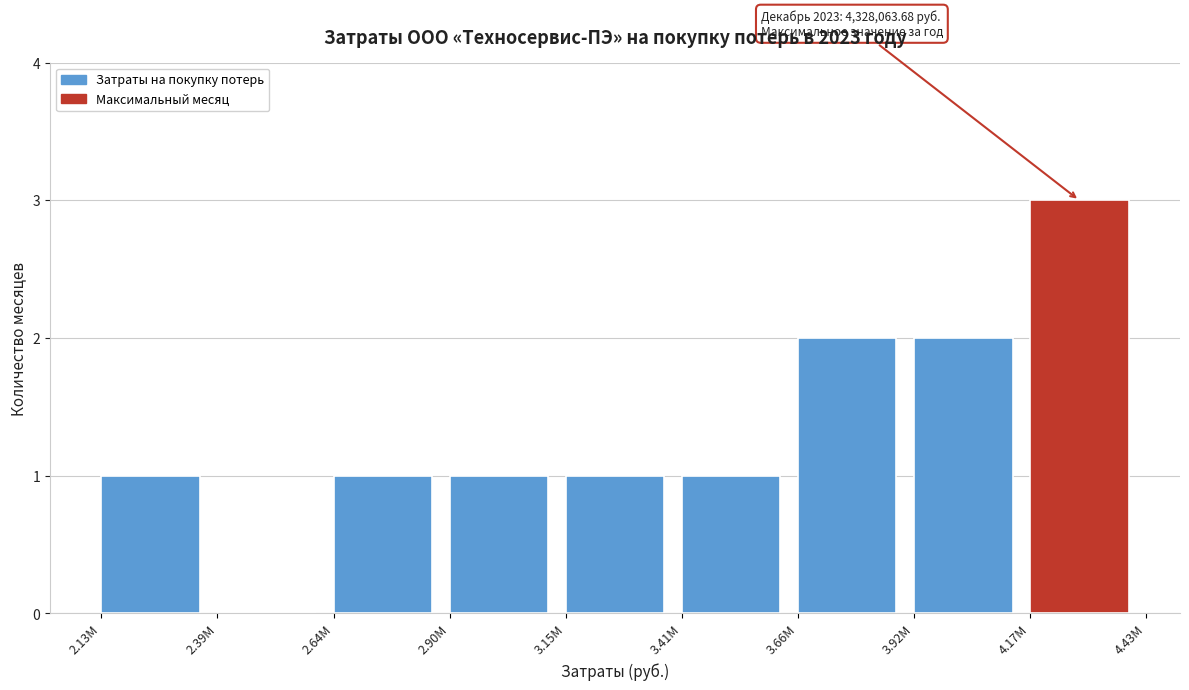

Reading left to right, what are all the values shown in this chart?

2.13M=1	2.39M=0	2.64M=1	2.90M=1	3.15M=1	3.41M=1	3.66M=2	3.92M=2	4.17M=3